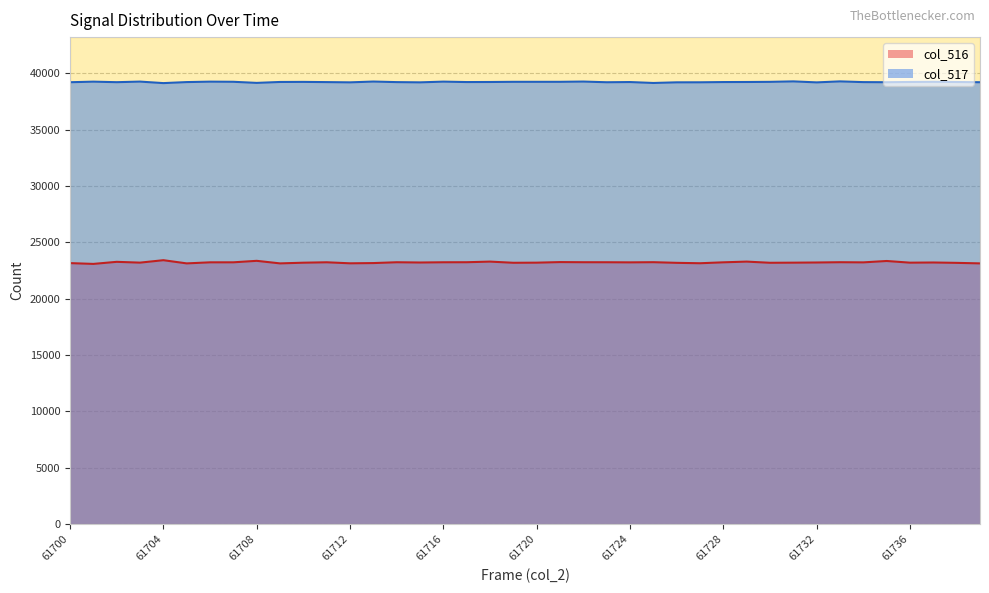

At which category is the sum across all series the highest?

61735